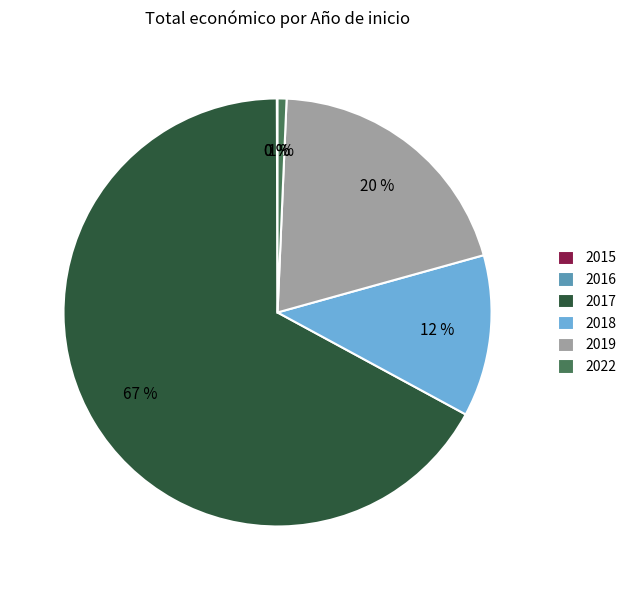

Is there a majority slice in this chart?

Yes